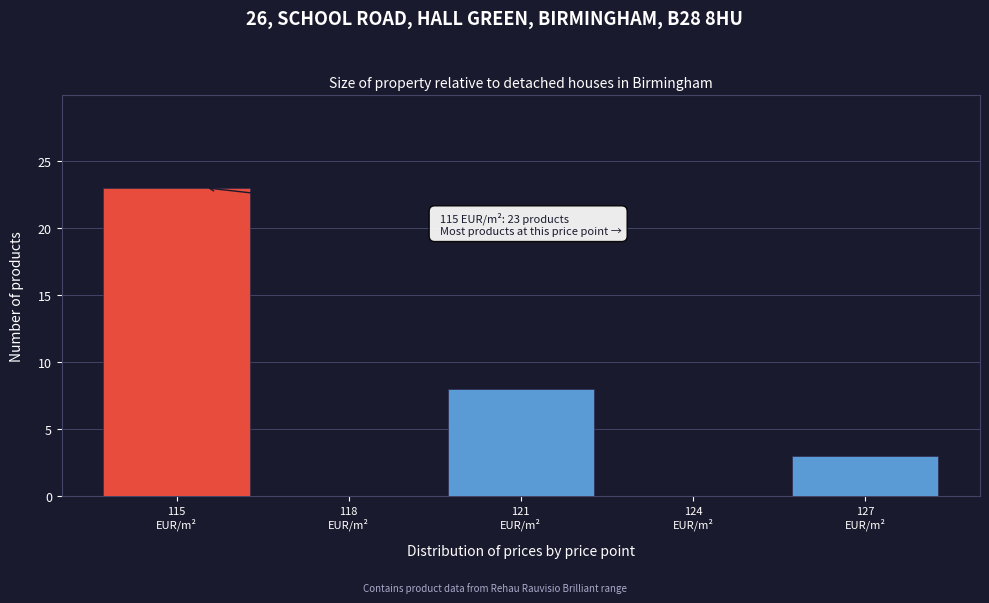

What is the greatest value displayed?

23